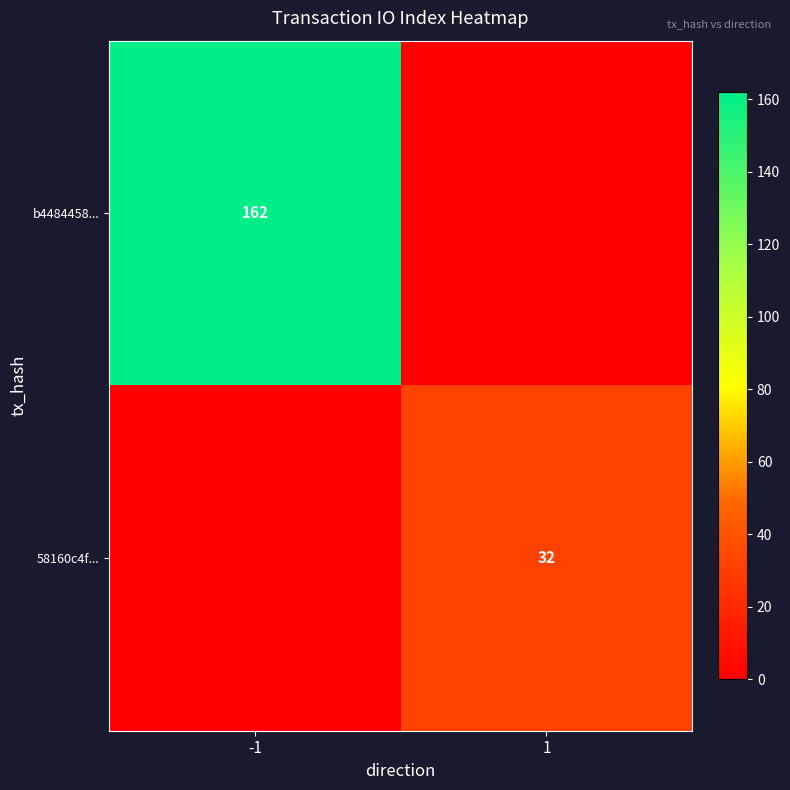

Is the value of b4484458... at -1 greater than the value of 58160c4f... at 1?

Yes